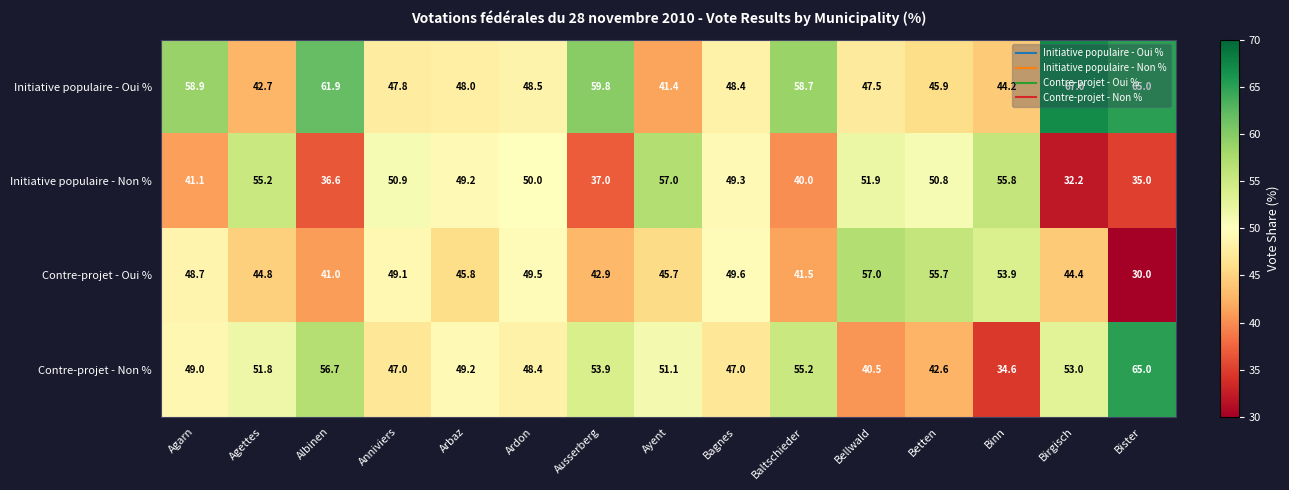

List the labels in order of Contre-projet - Oui % value, smallest first.

Bister, Albinen, Baltschieder, Ausserberg, Birgisch, Agettes, Ayent, Arbaz, Agarn, Anniviers, Ardon, Bagnes, Binn, Betten, Bellwald